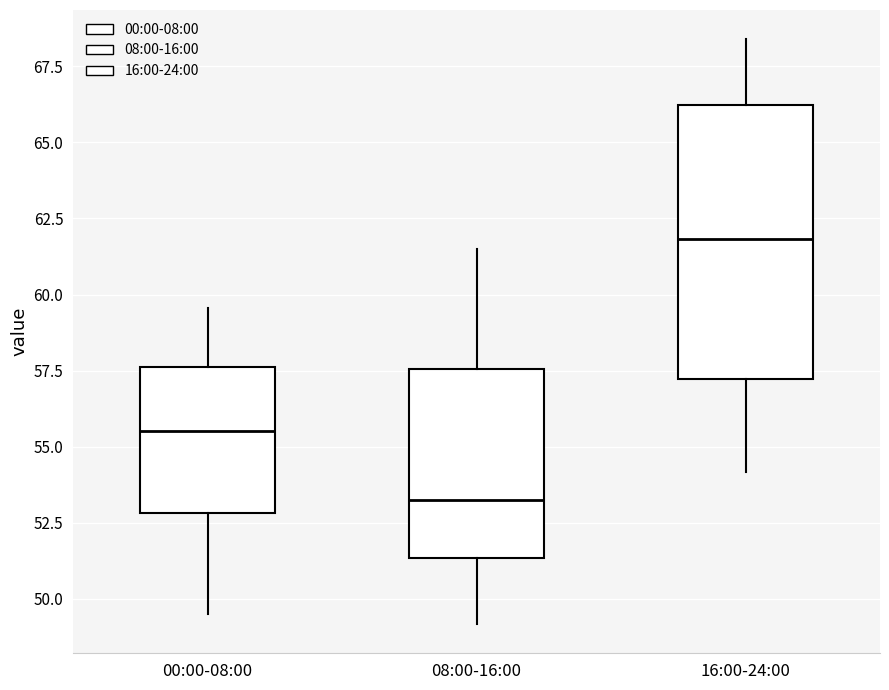

Comparing the boxes themselves (not the whiskers), which one is the tallest?

16:00-24:00